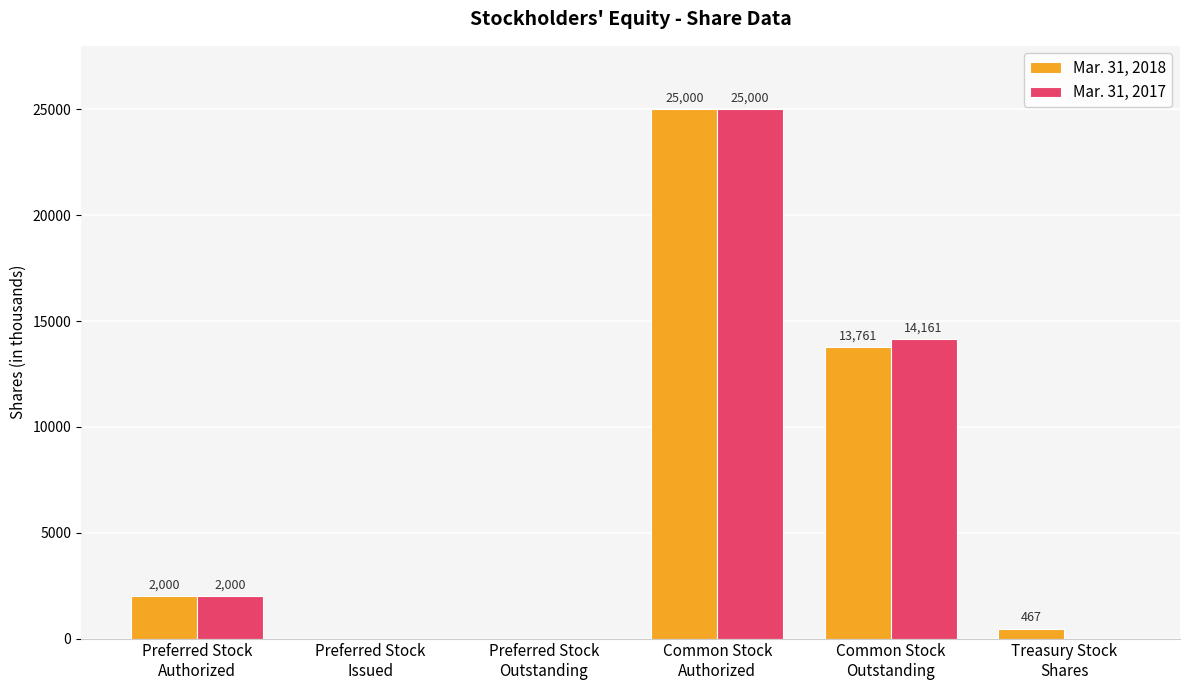

Which series has the largest total across all categories?

Mar. 31, 2018